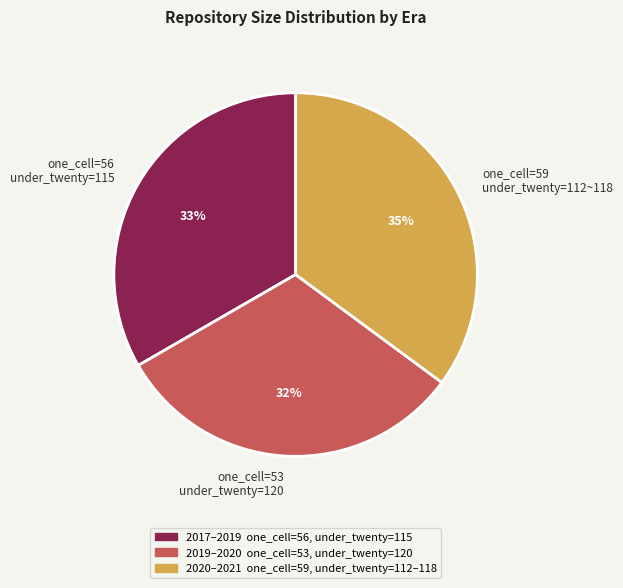

What percentage is the one_cell=59 under_twenty=112~118 slice, to the nearest percent?

35%